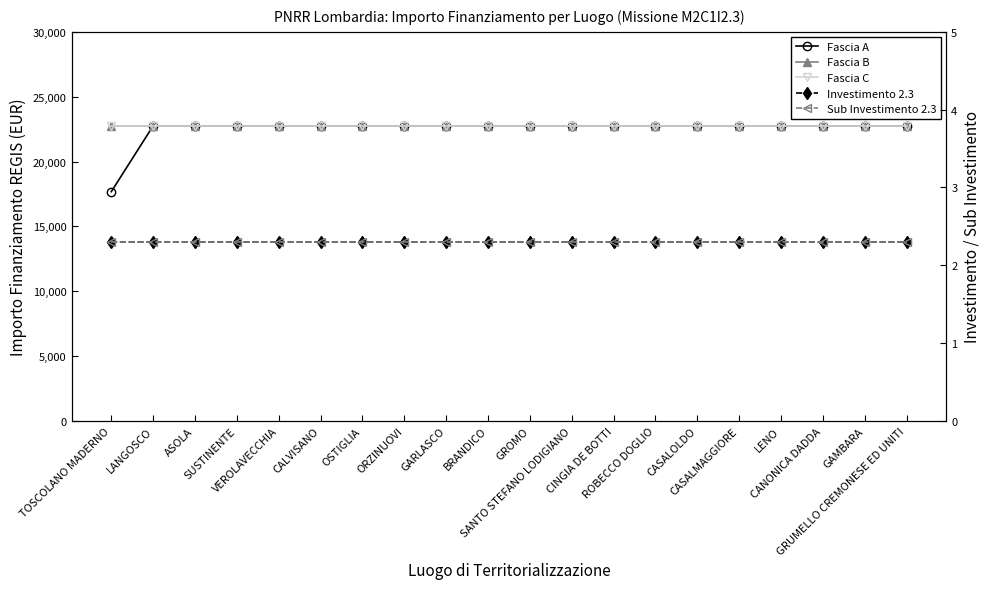

Count the number of categories in the chart.

20